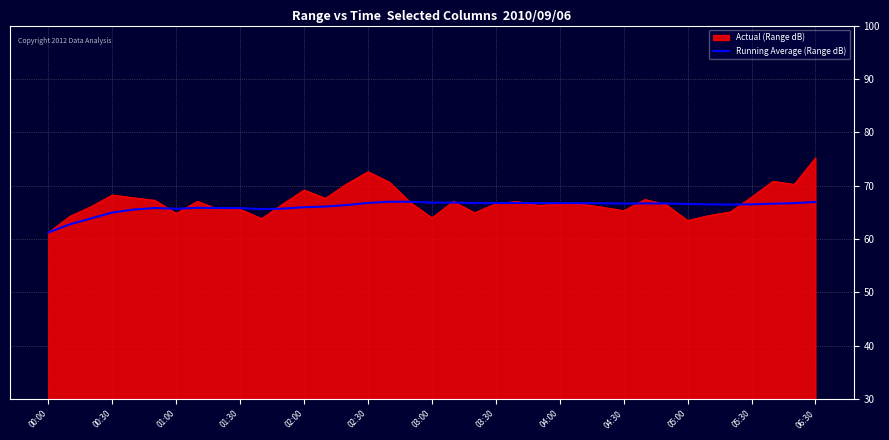

What is the maximum value shown in the chart?

75.2